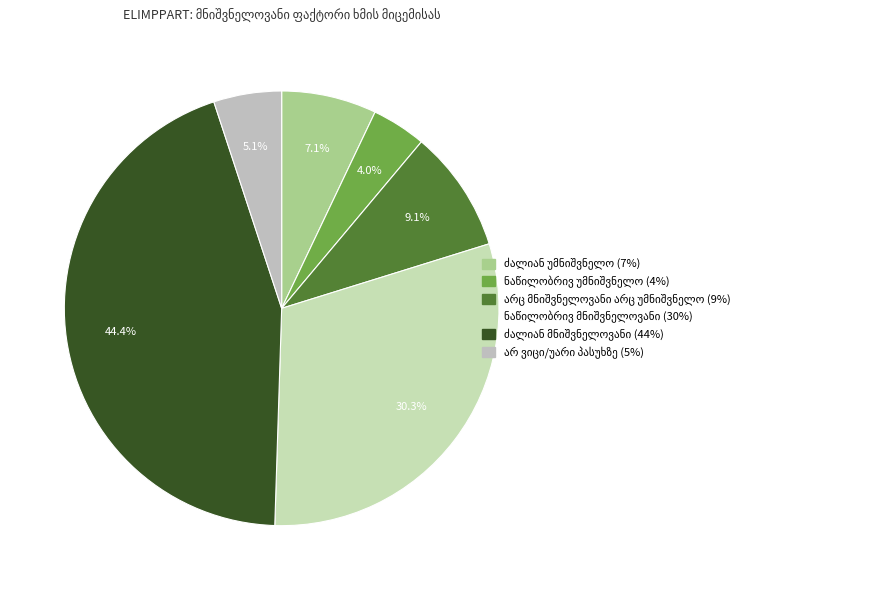

What is the total percentage of ძალიან უმნიშვნელო and არ ვიცი/უარი პასუხზე?

12.1%